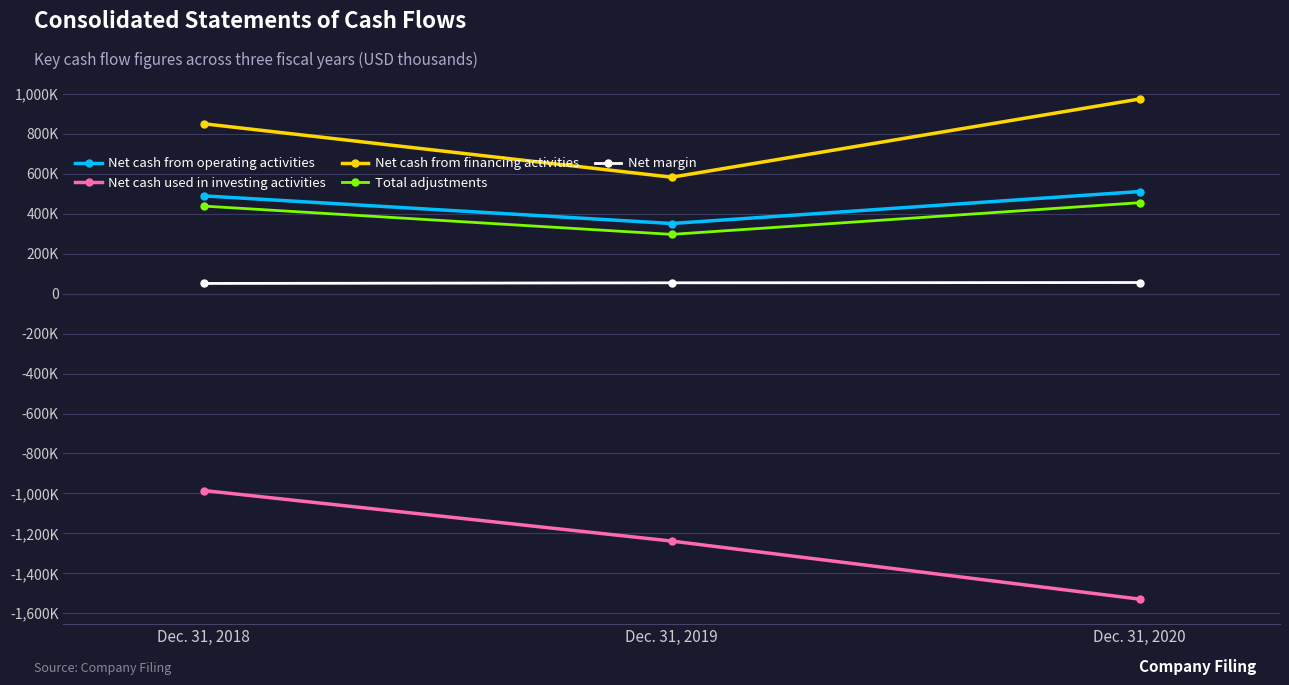

Is this an area chart (filled region under the line)?

No